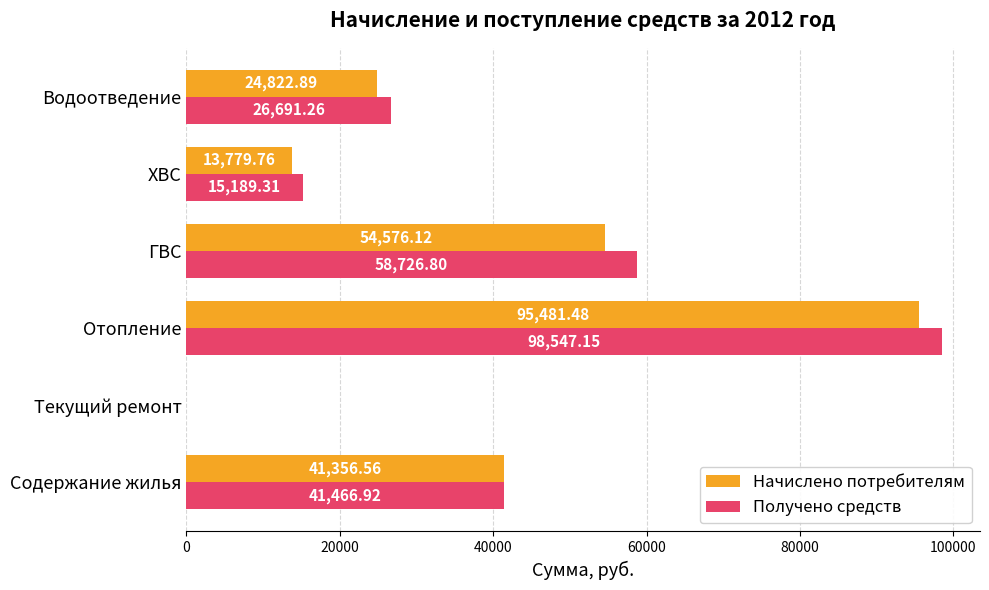

Which series has the largest range (max minus min)?

Получено средств